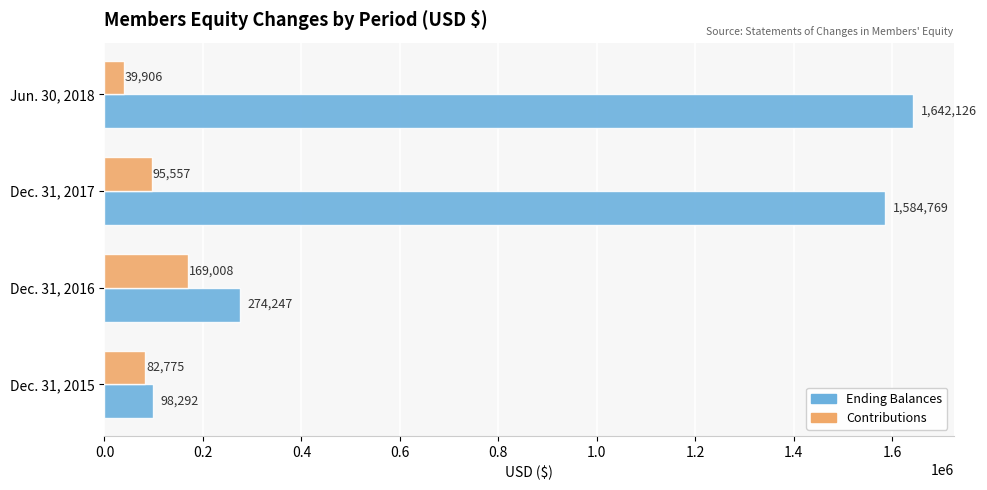

True or false: Ending Balances has a value of 169897 at Dec. 31, 2016.

False